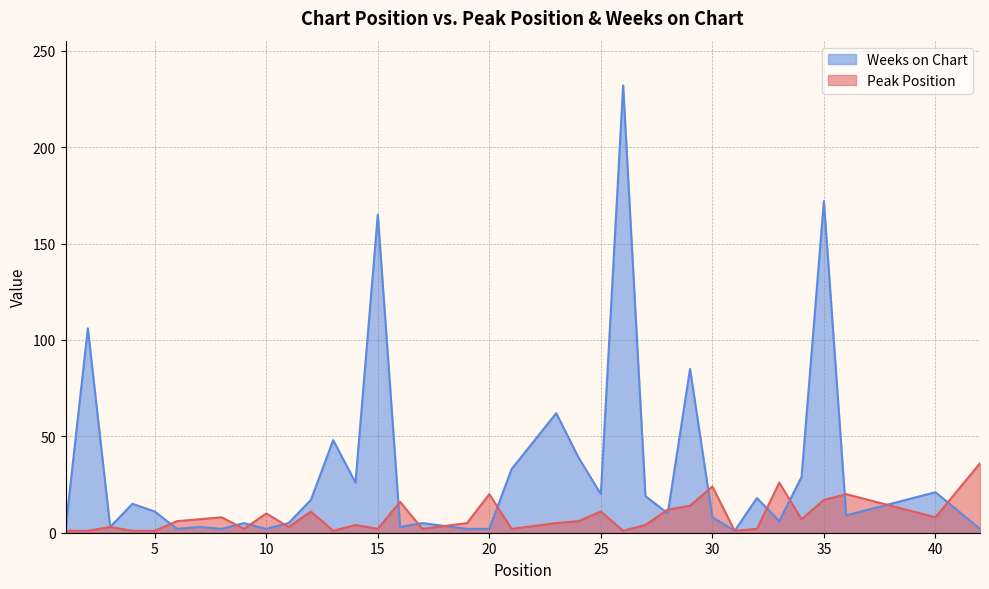

How many interior local valleys does the Peak Position series have?

10